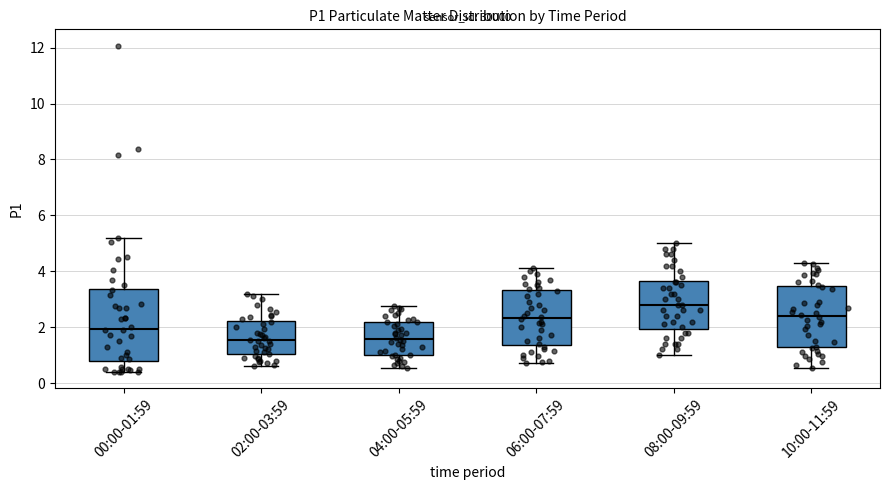

Reading left to right, transcribe this box plot: for each box, give where its median line is, the range the box spans, and where its two whiskers end, as read against the y-axis. The values are not printed on the chart, so give them approximately, as read against the axis.

00:00-01:59: median 2.0, box 0.8 to 3.4, whiskers 0.4 to 5.2
02:00-03:59: median 1.6, box 1.0 to 2.2, whiskers 0.6 to 3.2
04:00-05:59: median 1.6, box 1.0 to 2.2, whiskers 0.6 to 2.8
06:00-07:59: median 2.4, box 1.4 to 3.4, whiskers 0.8 to 4.2
08:00-09:59: median 2.8, box 2.0 to 3.6, whiskers 1.0 to 5.0
10:00-11:59: median 2.4, box 1.2 to 3.4, whiskers 0.6 to 4.4